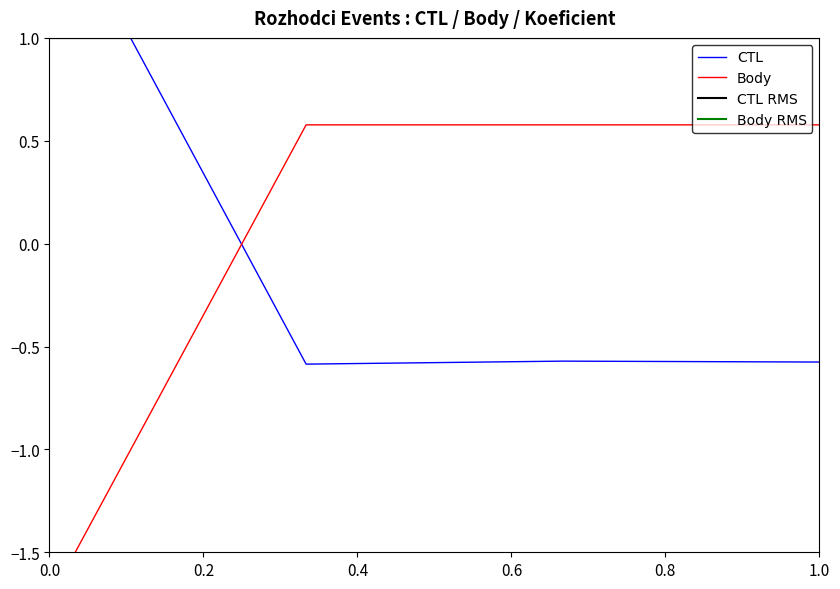

True or false: CTL and Body intersect in this chart.

True